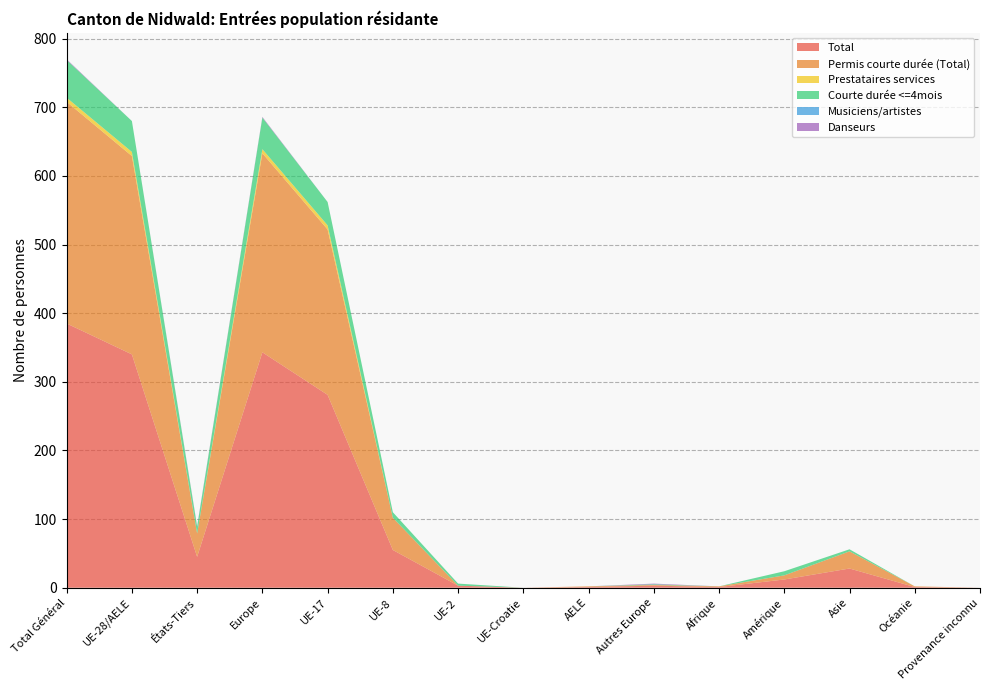

Reading left to right, extract all data points from this chart.

Total: Total Général=385	UE-28/AELE=340	États-Tiers=45	Europe=343	UE-17=281	UE-8=55	UE-2=3	UE-Croatie=0	AELE=1	Autres Europe=3	Afrique=1	Amérique=12	Asie=28	Océanie=1	Provenance inconnu=0
Permis courte durée (Total): Total Général=323	UE-28/AELE=289	États-Tiers=34	Europe=290	UE-17=241	UE-8=47	UE-2=0	UE-Croatie=0	AELE=1	Autres Europe=1	Afrique=1	Amérique=6	Asie=25	Océanie=1	Provenance inconnu=0
Prestataires services: Total Général=6	UE-28/AELE=6	États-Tiers=0	Europe=6	UE-17=6	UE-8=0	UE-2=0	UE-Croatie=0	AELE=0	Autres Europe=0	Afrique=0	Amérique=0	Asie=0	Océanie=0	Provenance inconnu=0
Courte durée <=4mois: Total Général=55	UE-28/AELE=45	États-Tiers=10	Europe=46	UE-17=34	UE-8=8	UE-2=3	UE-Croatie=0	AELE=0	Autres Europe=1	Afrique=0	Amérique=6	Asie=3	Océanie=0	Provenance inconnu=0
Musiciens/artistes: Total Général=0	UE-28/AELE=0	États-Tiers=0	Europe=0	UE-17=0	UE-8=0	UE-2=0	UE-Croatie=0	AELE=0	Autres Europe=0	Afrique=0	Amérique=0	Asie=0	Océanie=0	Provenance inconnu=0
Danseurs: Total Général=1	UE-28/AELE=0	États-Tiers=1	Europe=1	UE-17=0	UE-8=0	UE-2=0	UE-Croatie=0	AELE=0	Autres Europe=1	Afrique=0	Amérique=0	Asie=0	Océanie=0	Provenance inconnu=0